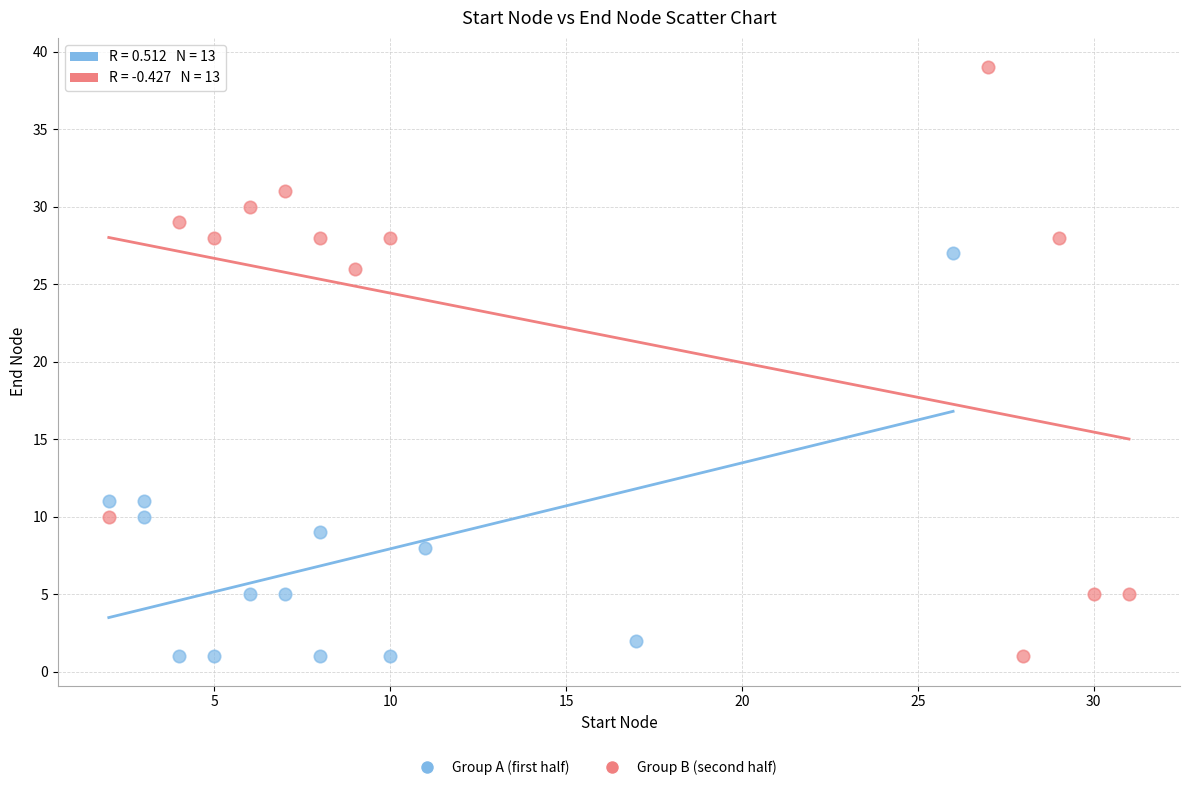

Which series reaches the maximum Y coordinate?

Group B (second half)